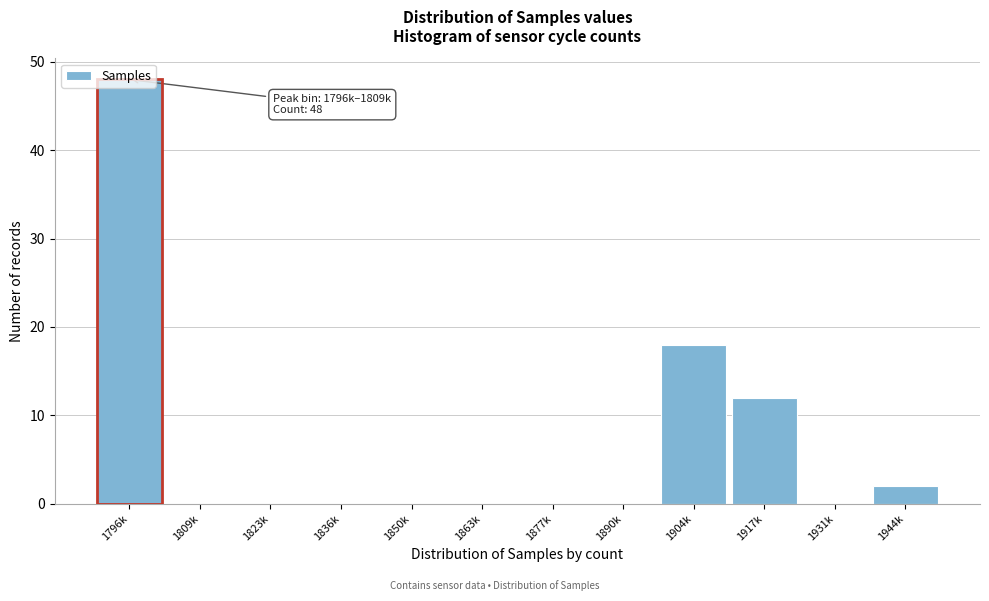

Which category has the highest value across all series?

1796k